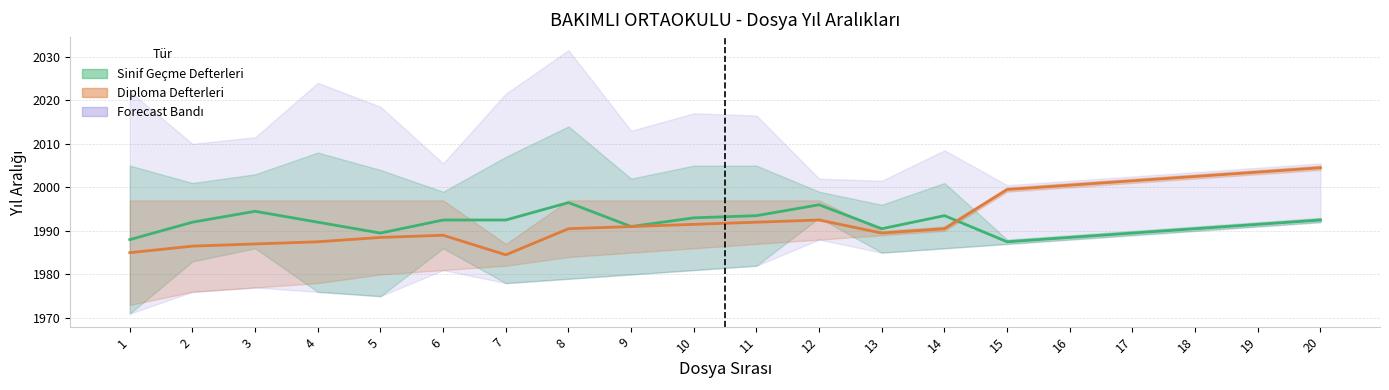

How many values in the Sinif Geçme (Orta) series are below 1992?

9